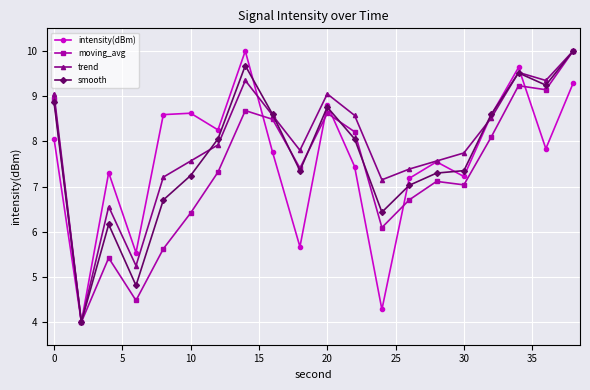

What is the value of the intensity(dBm) point at the 6th from the left?

8.6